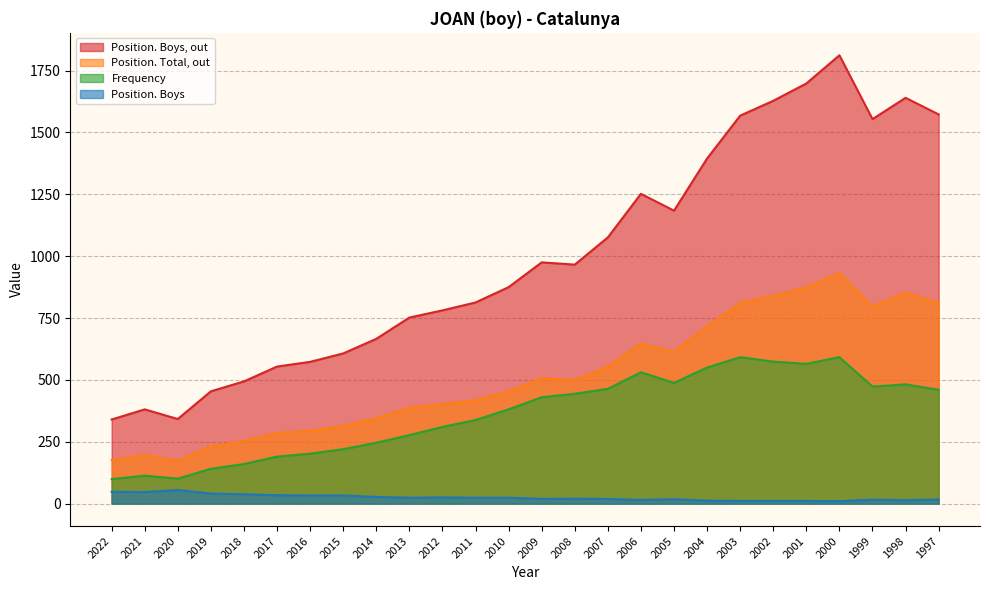

Which category has the lowest value in the Frequency series?

2022